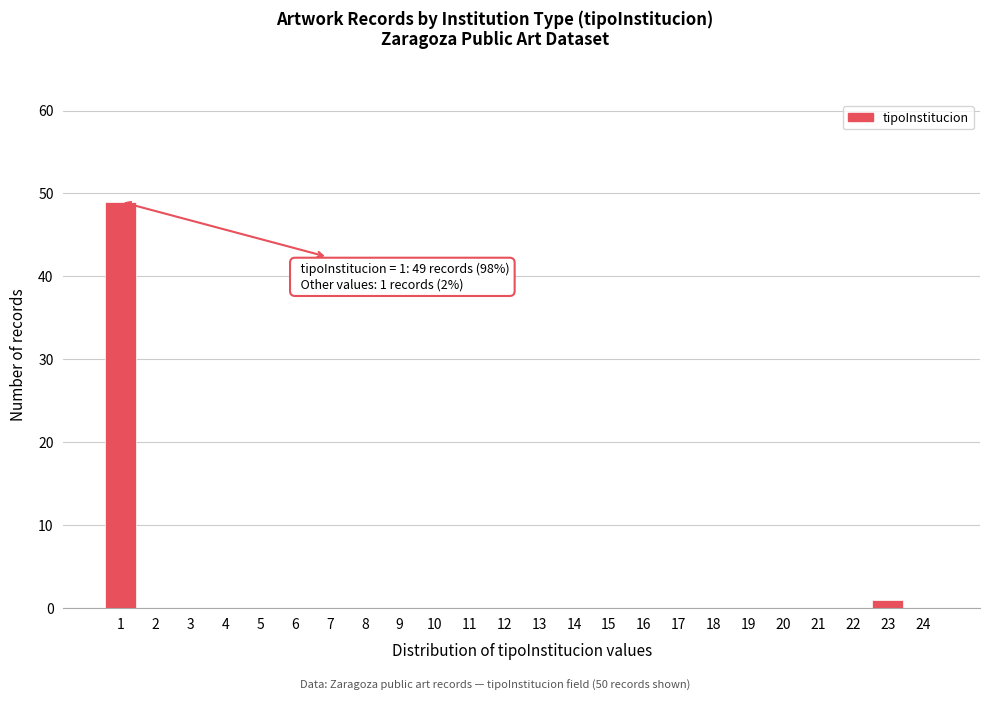

Over which range of the x-axis is the bar tallest?

0.5 to 1.5